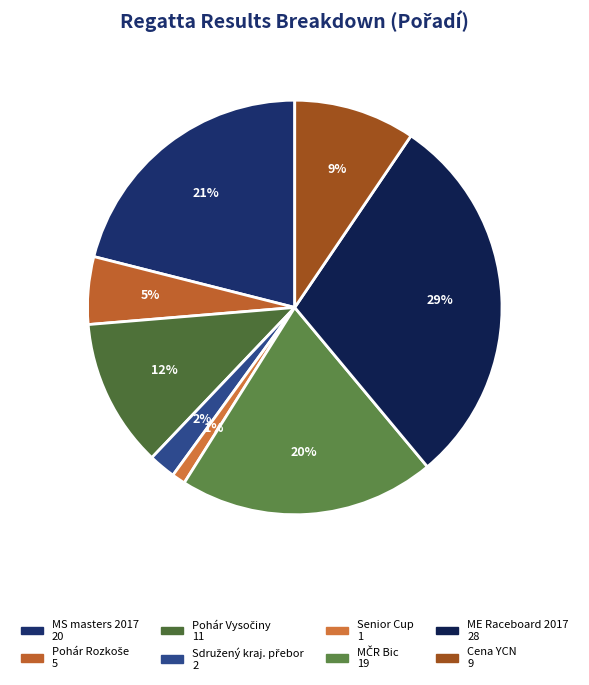

To the nearest percent, what is the average slice percentage?

12%